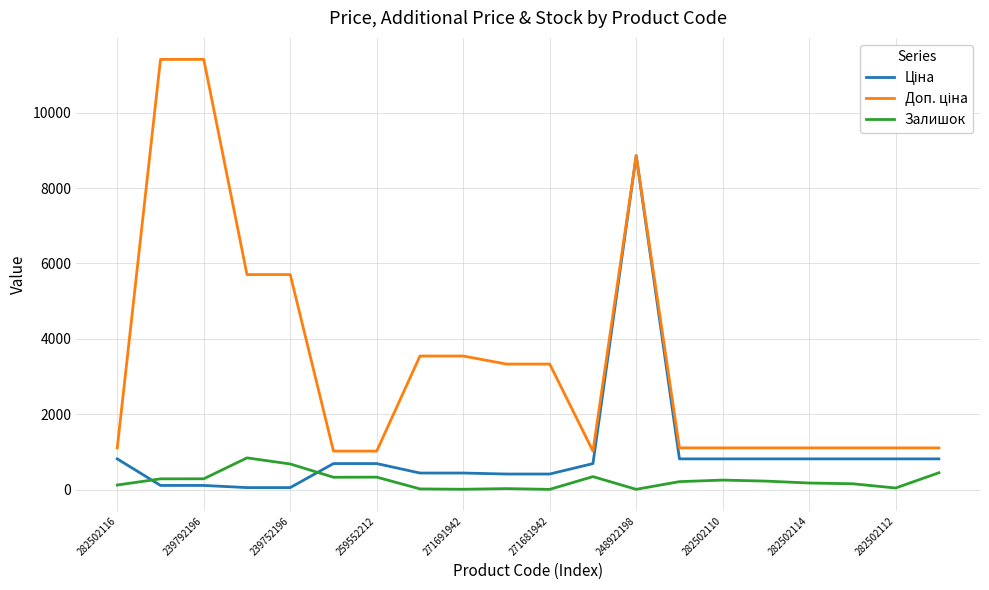

What is the maximum value shown in the chart?

11410.0